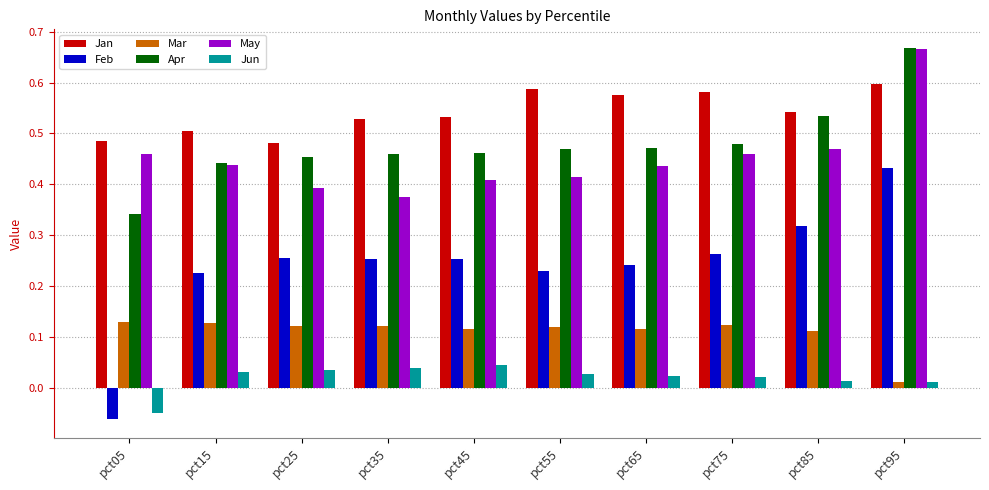

At which label does Jun first exceed 0?

pct15